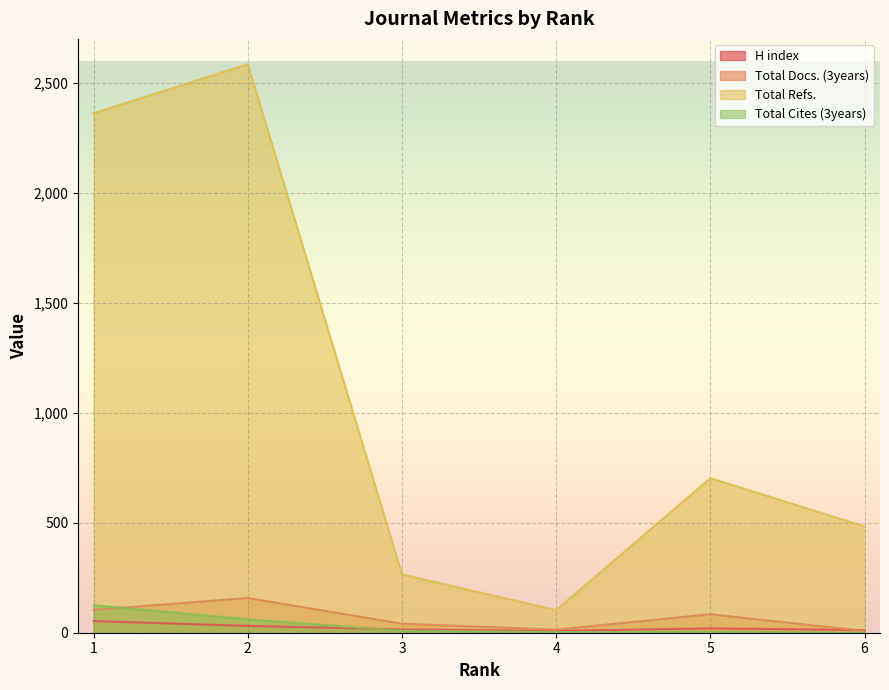

What is the average value of the Total Cites (3years) series?

34